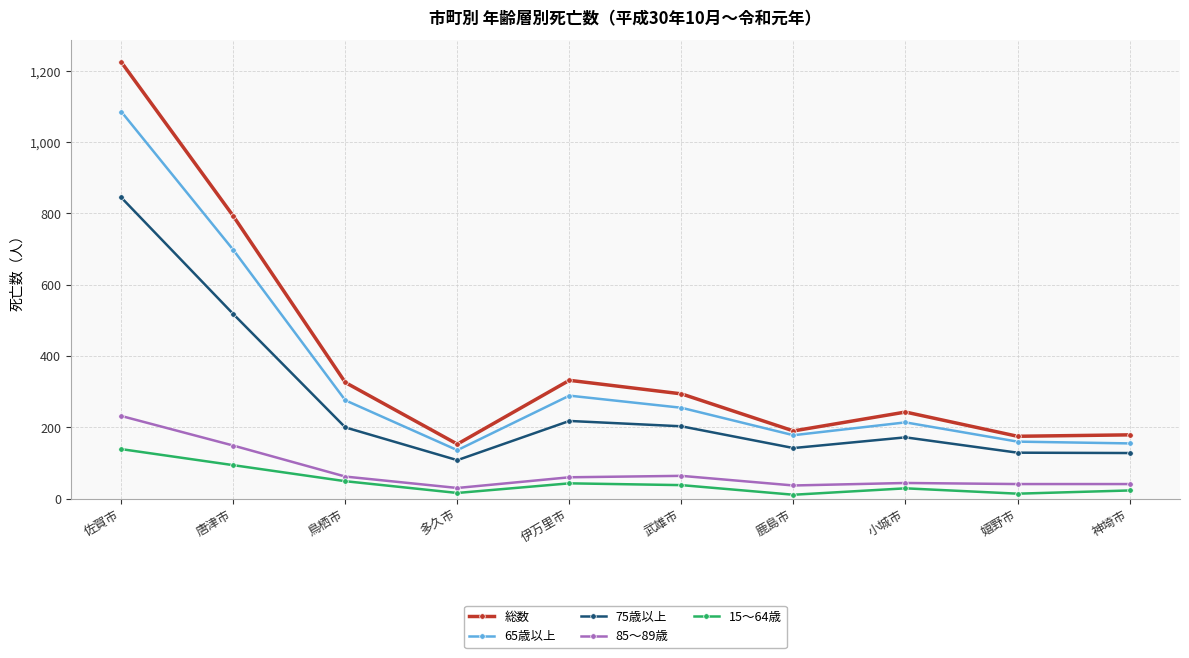

Which category has the highest value in the 75歳以上 series?

佐賀市